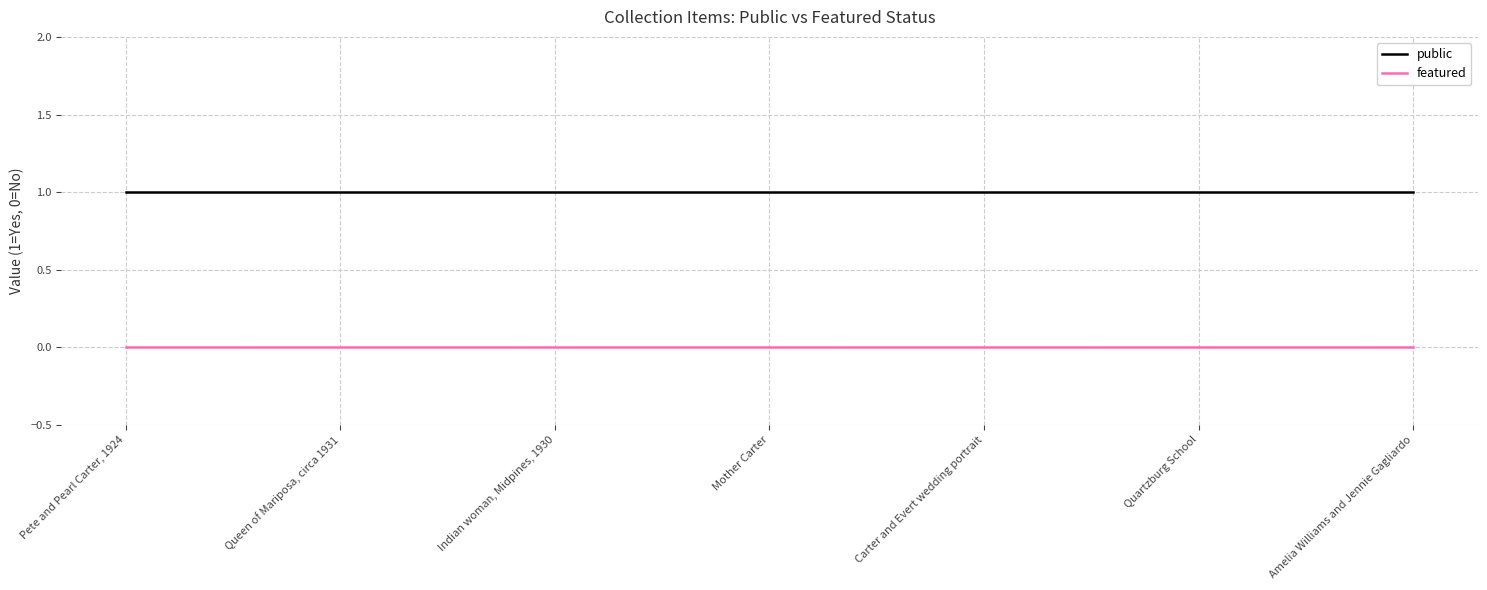

Rank the categories by featured value from lowest to highest.

Pete and Pearl Carter, 1924, Queen of Mariposa, circa 1931, Indian woman, Midpines, 1930, Mother Carter, Carter and Evert wedding portrait, Quartzburg School, Amelia Williams and Jennie Gagliardo